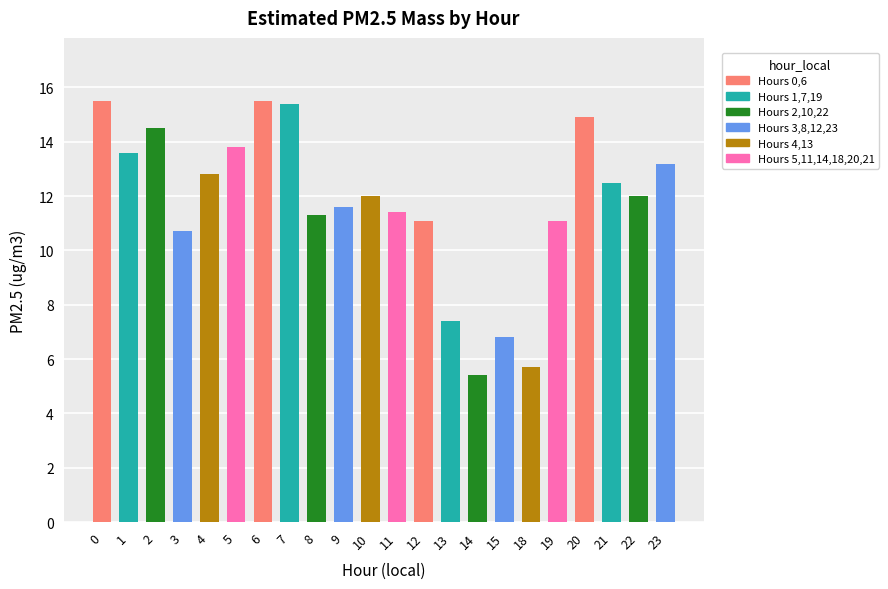

The value at 7 is 21.8. True or false?

False